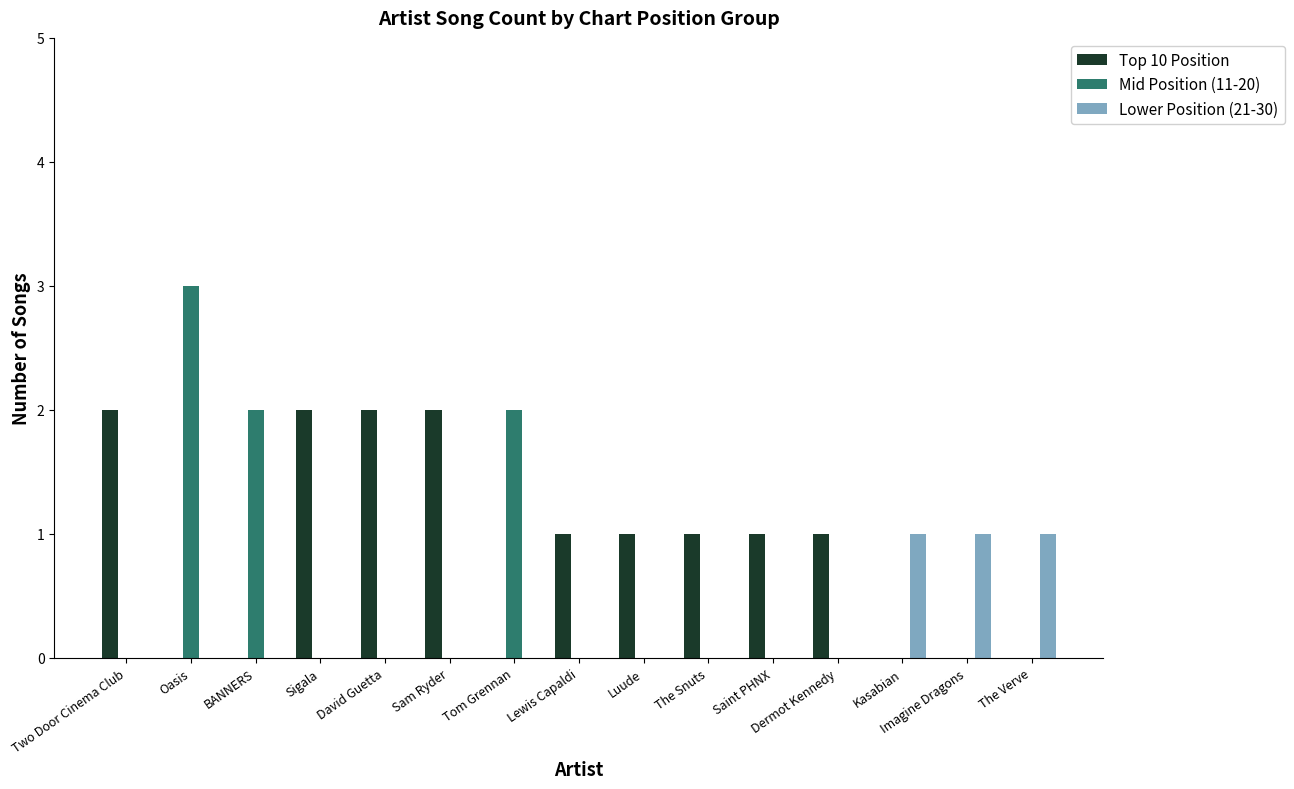

Between Oasis and Sam Ryder, which series saw the biggest shift?

Mid Position (11-20)